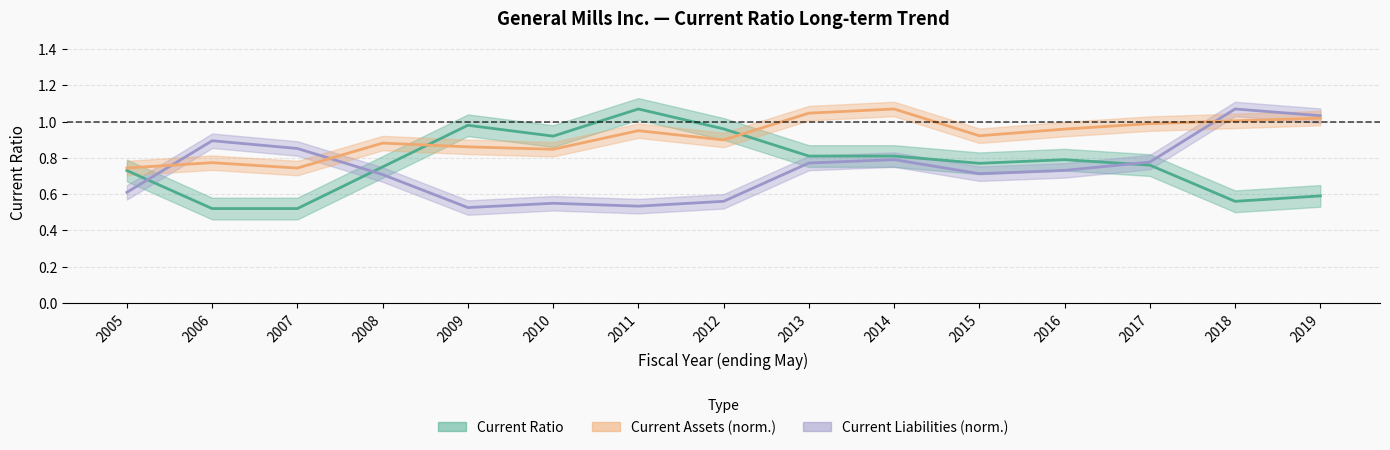

At which label is current_assets closest to 0?

2007